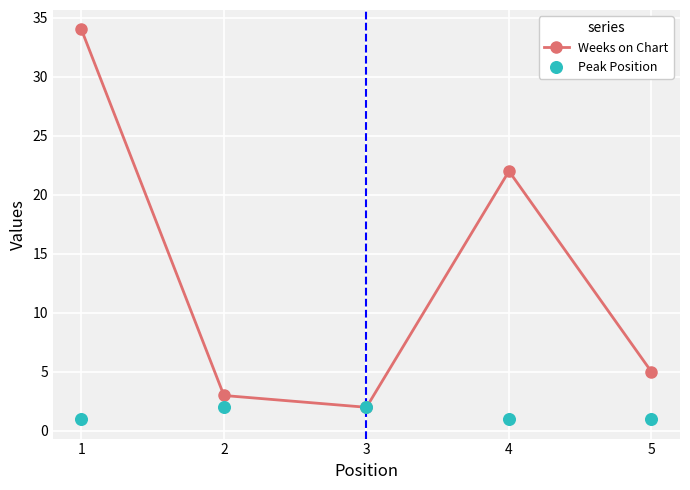

At which category is the sum across all series the highest?

1